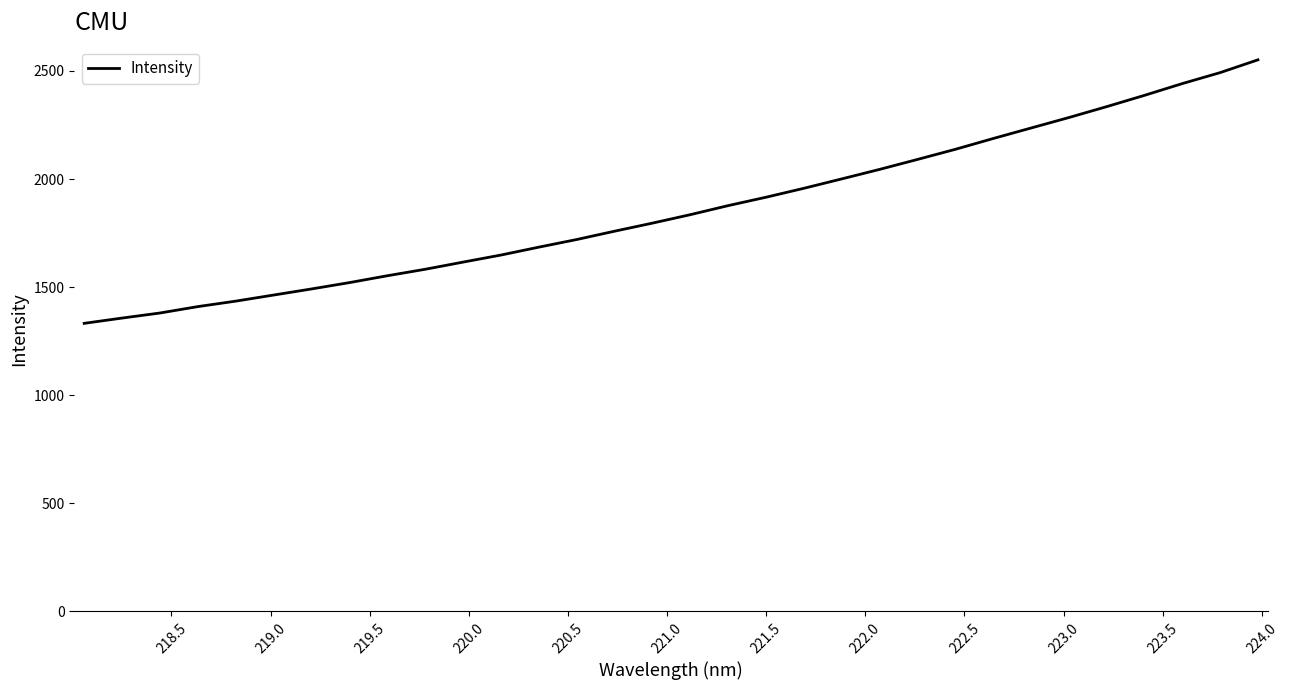

How many lines are shown in the chart?

1